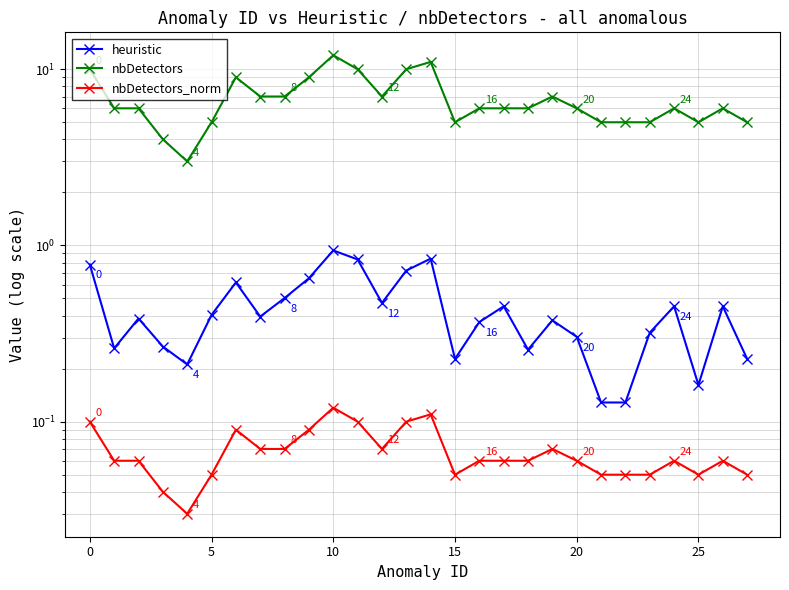

True or false: heuristic has a value of 1.5 at 10.

False